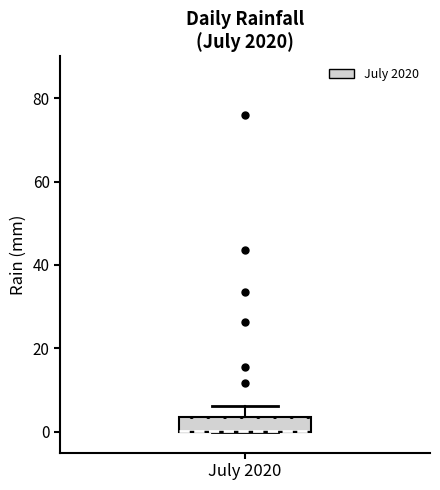

Where is the upper edge of the box for July 2020 on the y-axis? The values are not printed on the chart, so give them approximately, as read against the axis.

4